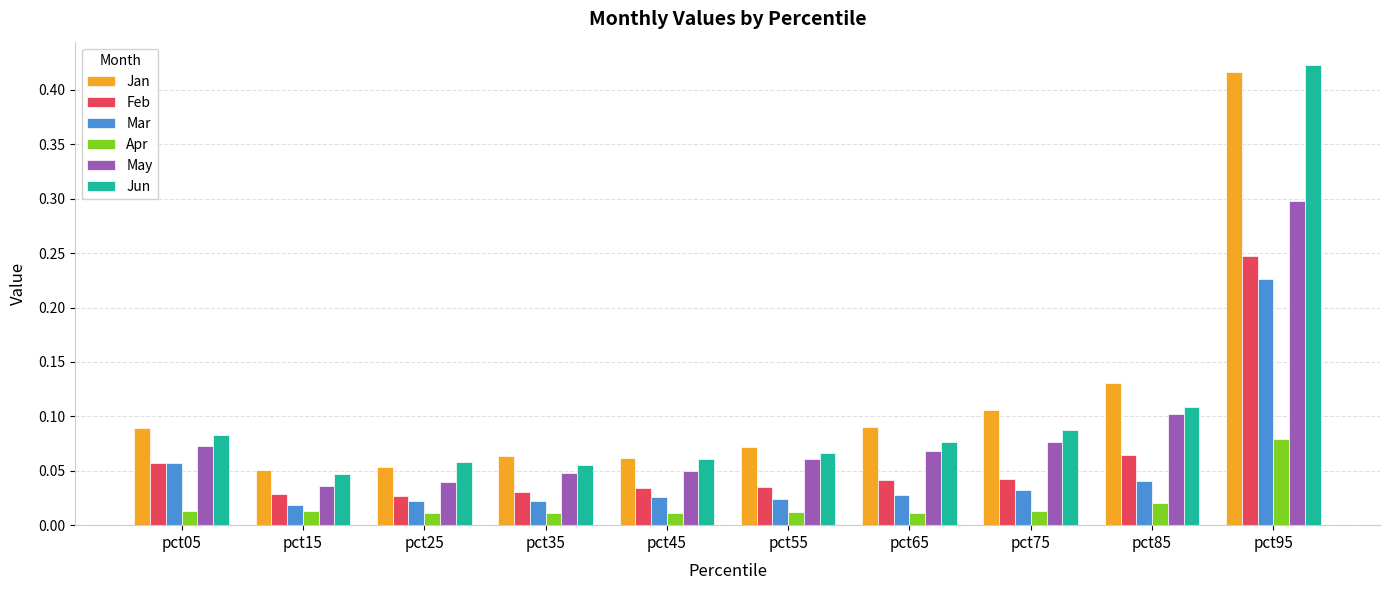

What is the sum of all Mar values?

0.5